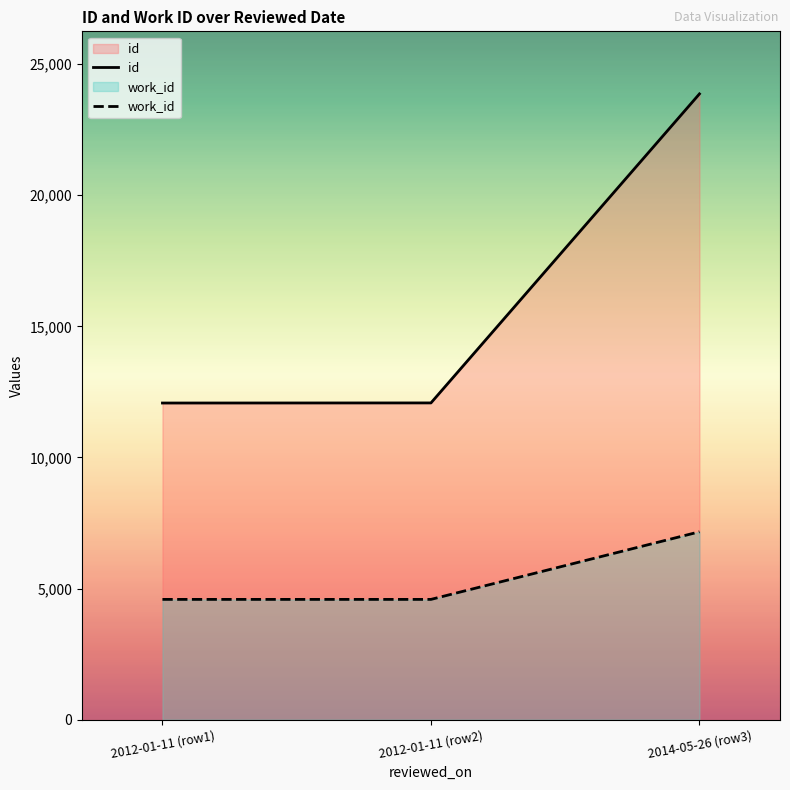

Where is id nearest to the value 17968?

2012-01-11 (row2)